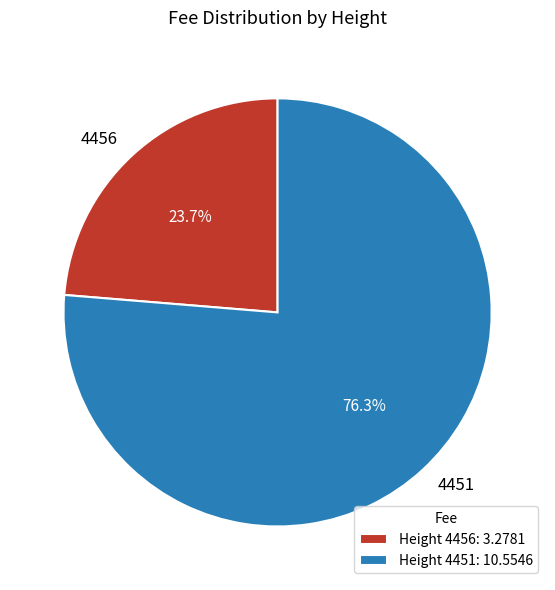

Which has a higher value, 4456 or 4451?

4451